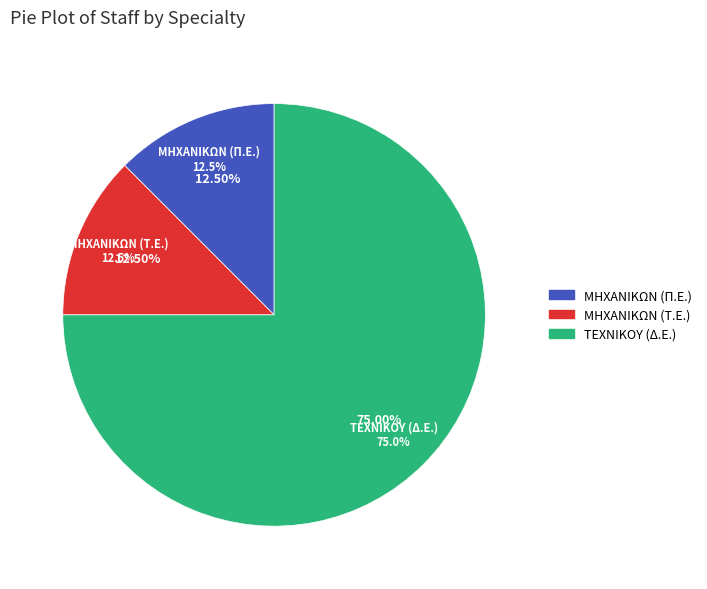

Combined, do ΜΗΧΑΝΙΚΩΝ (Τ.Ε.) and ΤΕΧΝΙΚΟΥ (Δ.Ε.) account for over 50%?

Yes